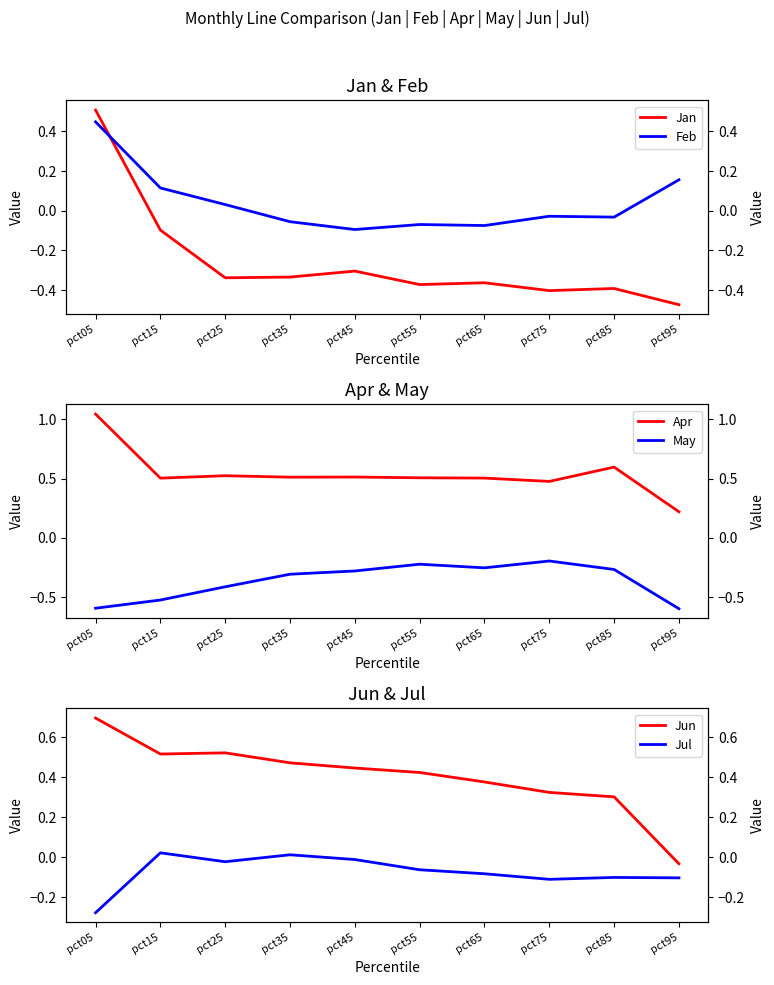

Reading left to right, transcribe all the data shown in this chart.

Jan: pct05=0.5	pct15=-0.1	pct25=-0.3	pct35=-0.3	pct45=-0.3	pct55=-0.4	pct65=-0.4	pct75=-0.4	pct85=-0.4	pct95=-0.5
Feb: pct05=0.4	pct15=0.1	pct25=0.0	pct35=-0.1	pct45=-0.1	pct55=-0.1	pct65=-0.1	pct75=-0.0	pct85=-0.0	pct95=0.2
Apr: pct05=1.0	pct15=0.5	pct25=0.5	pct35=0.5	pct45=0.5	pct55=0.5	pct65=0.5	pct75=0.5	pct85=0.6	pct95=0.2
May: pct05=-0.6	pct15=-0.5	pct25=-0.4	pct35=-0.3	pct45=-0.3	pct55=-0.2	pct65=-0.3	pct75=-0.2	pct85=-0.3	pct95=-0.6
Jun: pct05=0.7	pct15=0.5	pct25=0.5	pct35=0.5	pct45=0.4	pct55=0.4	pct65=0.4	pct75=0.3	pct85=0.3	pct95=-0.0
Jul: pct05=-0.3	pct15=0.0	pct25=-0.0	pct35=0.0	pct45=-0.0	pct55=-0.1	pct65=-0.1	pct75=-0.1	pct85=-0.1	pct95=-0.1